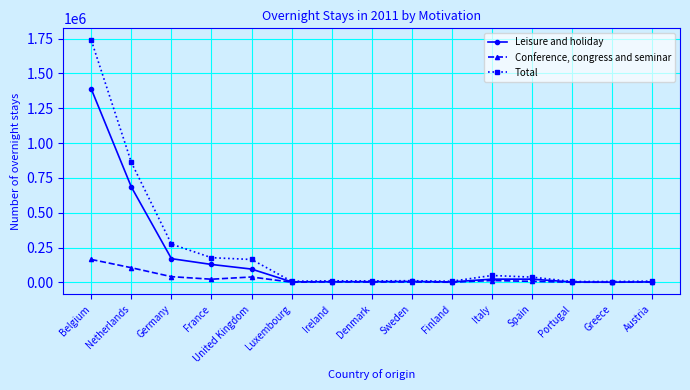

What is the highest value of the Leisure and holiday series?

1386745